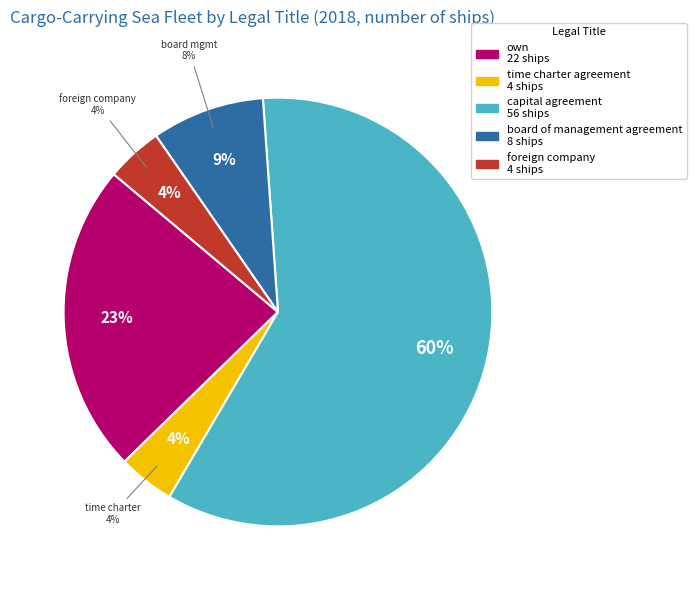

Do time charter agreement and board of management agreement together represent more than half of the pie?

No